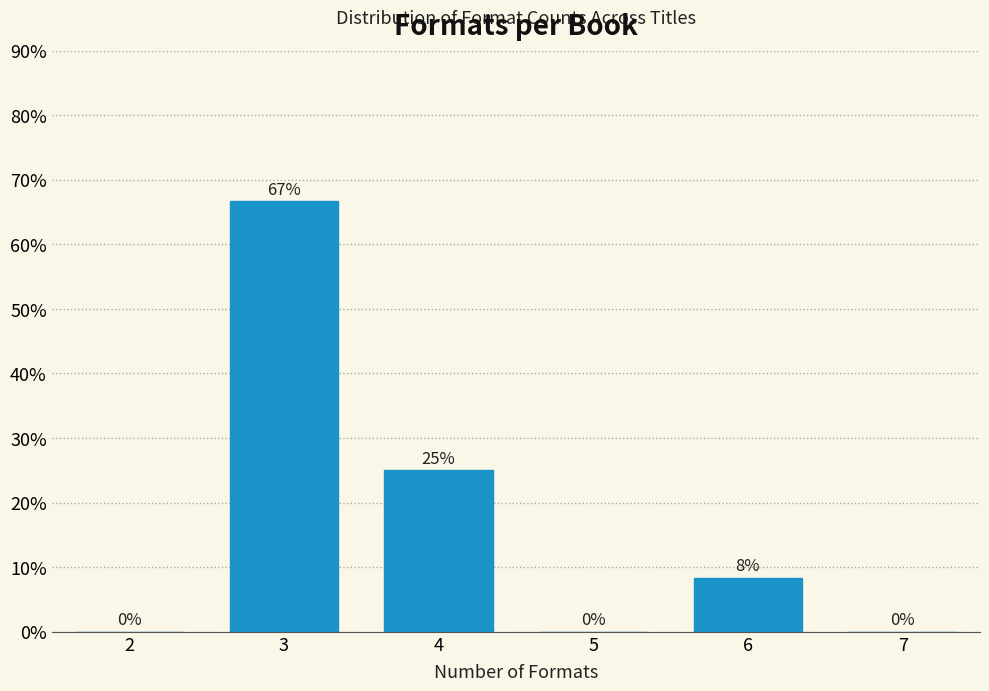

Are the bars horizontal?

No